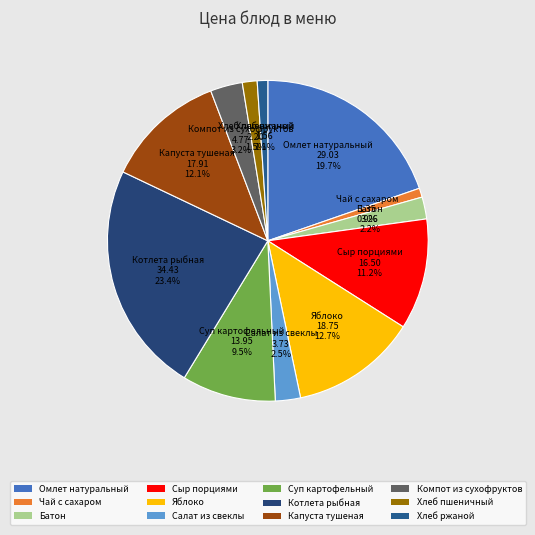

Count the number of slices in the pie.

12